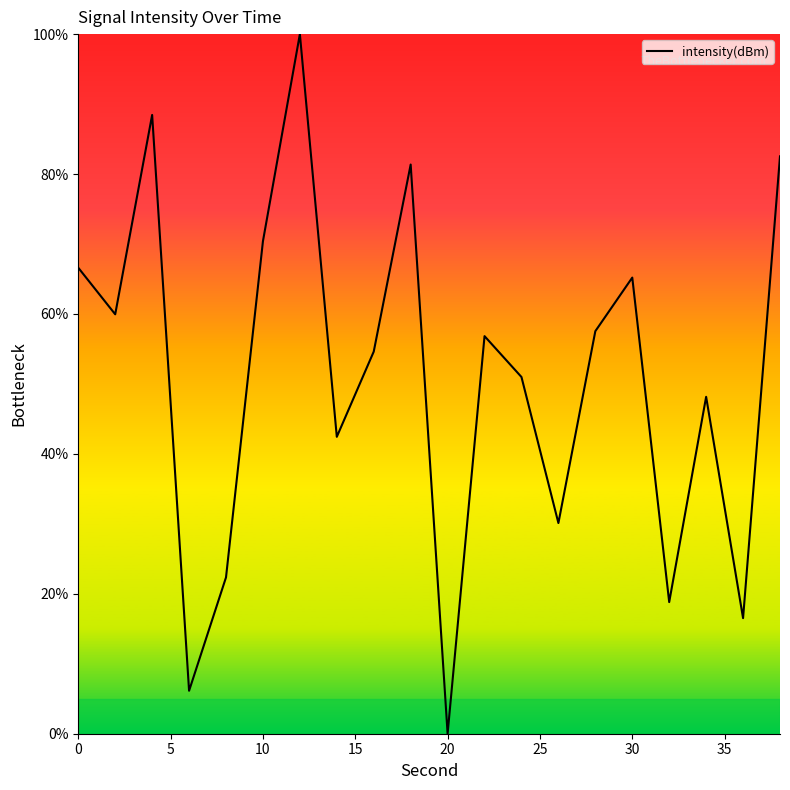

What is the difference between the maximum and minimum values?

100.0